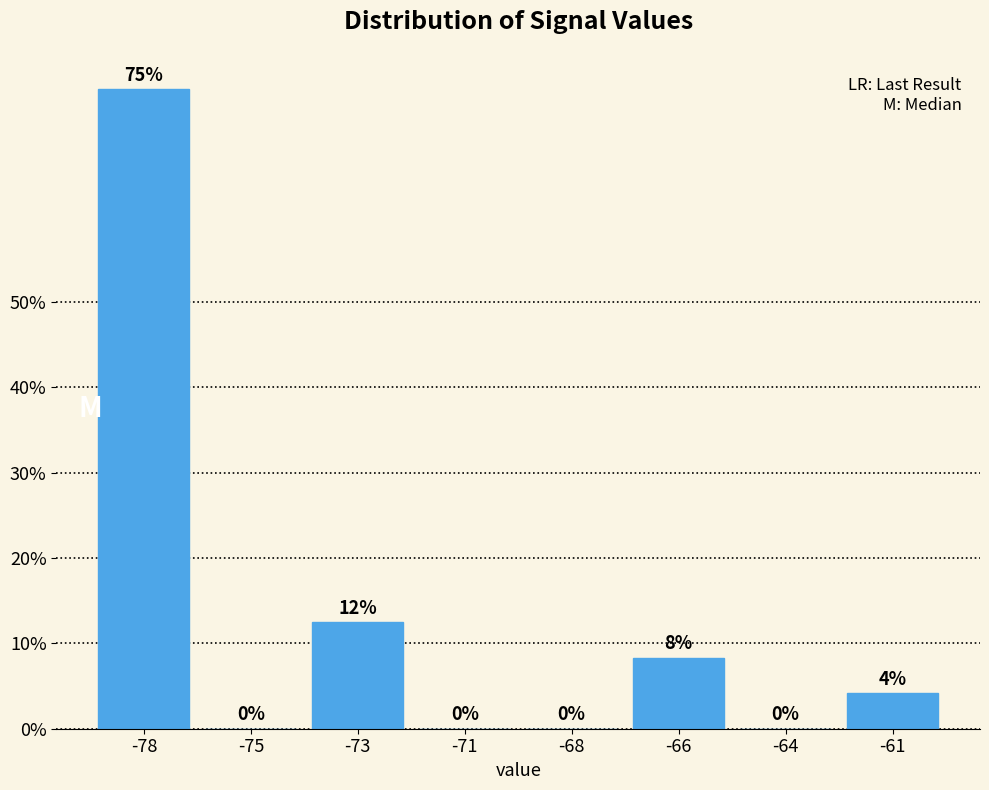

What is the greatest value displayed?

75.0